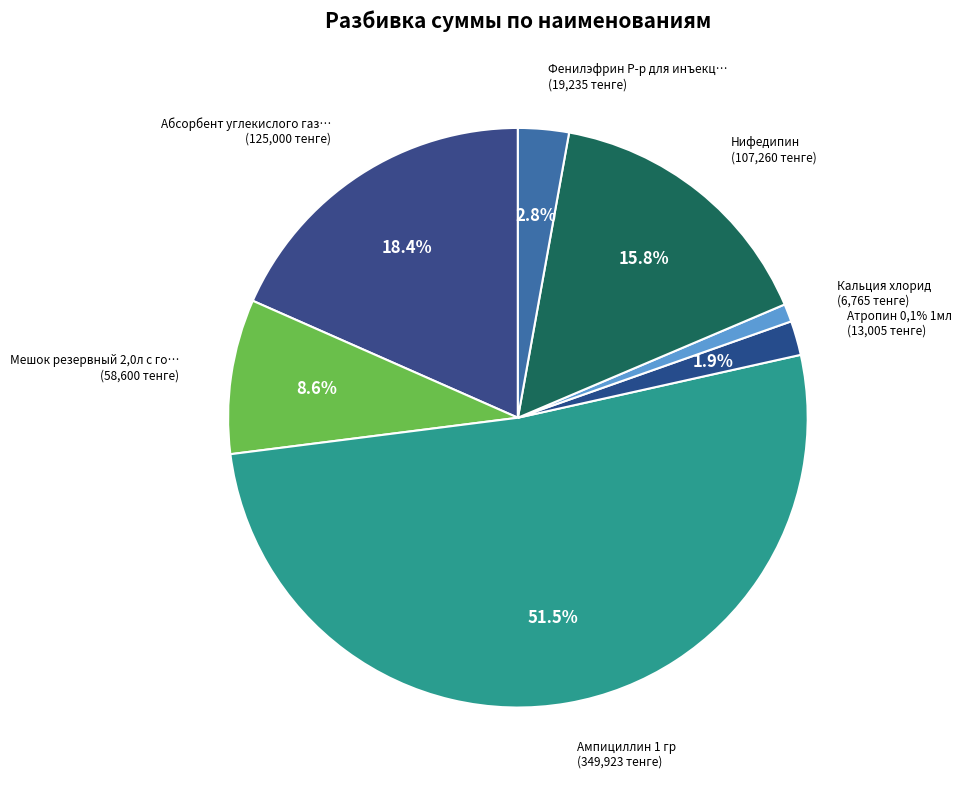

Combined, what portion of the pie is Кальция хлорид and Мешок резервный 2,0л с горловиной 22F?

9.6%